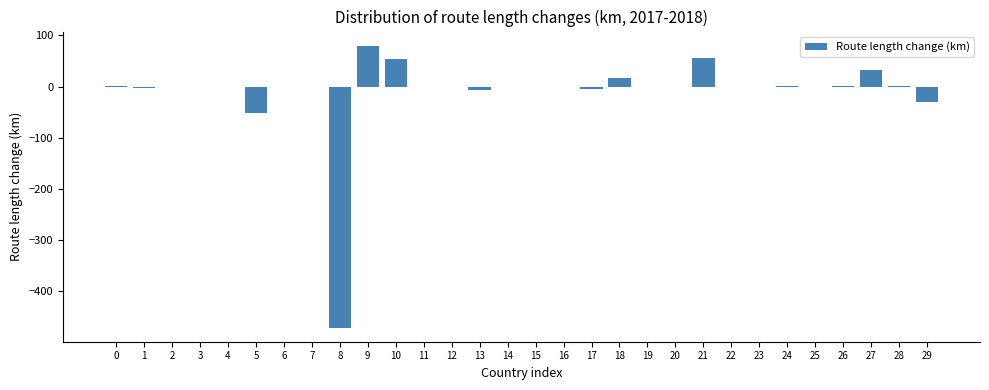

Is it true that the value at 2 is 0.0?

True